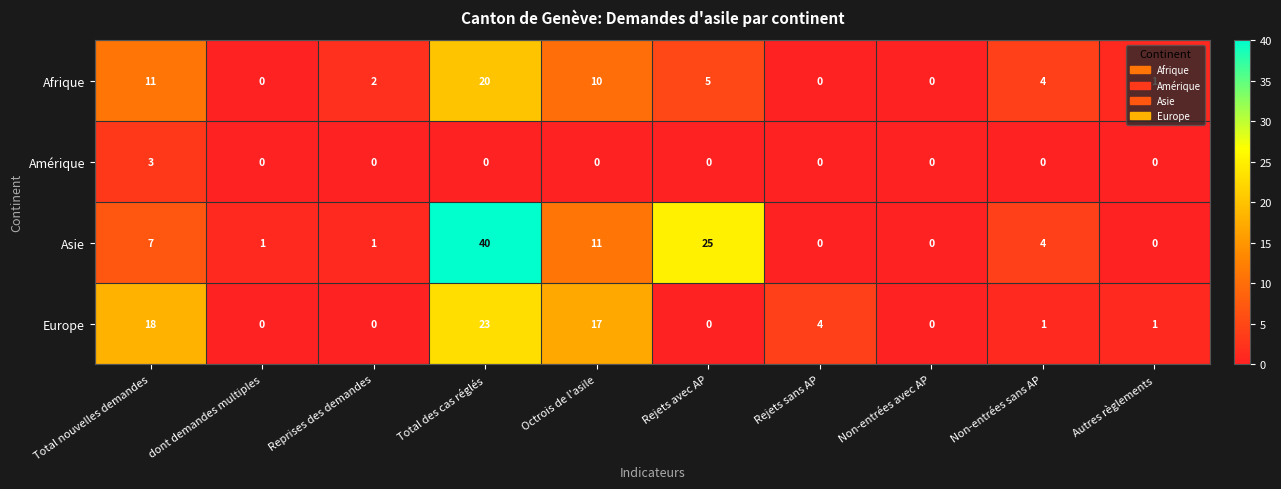

Which series has the widest spread of values?

Asie